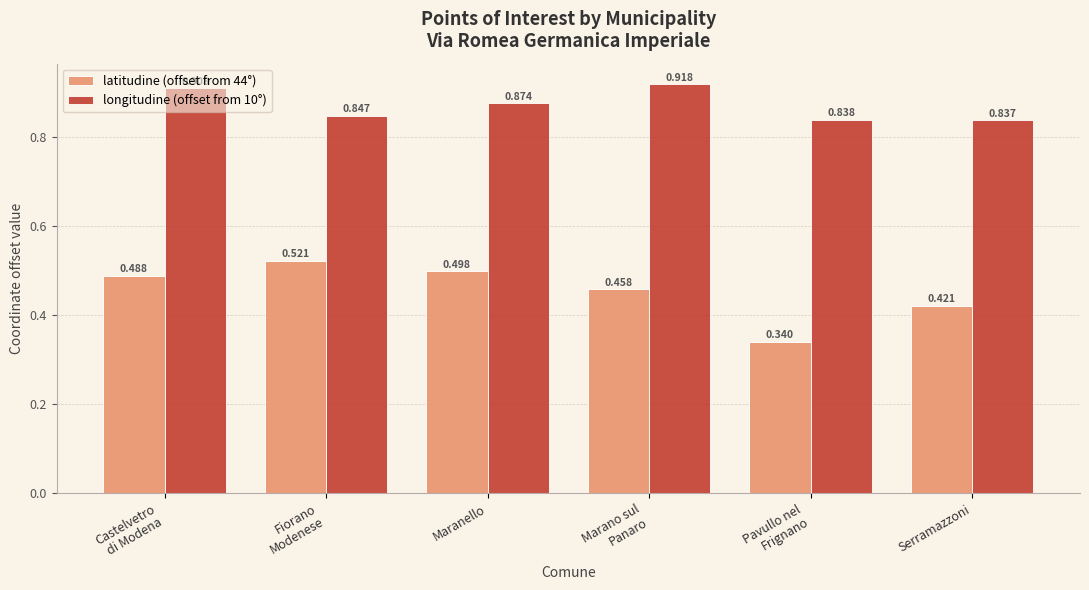

At which label does longitudine (offset from 10°) reach its peak?

Marano sul
Panaro